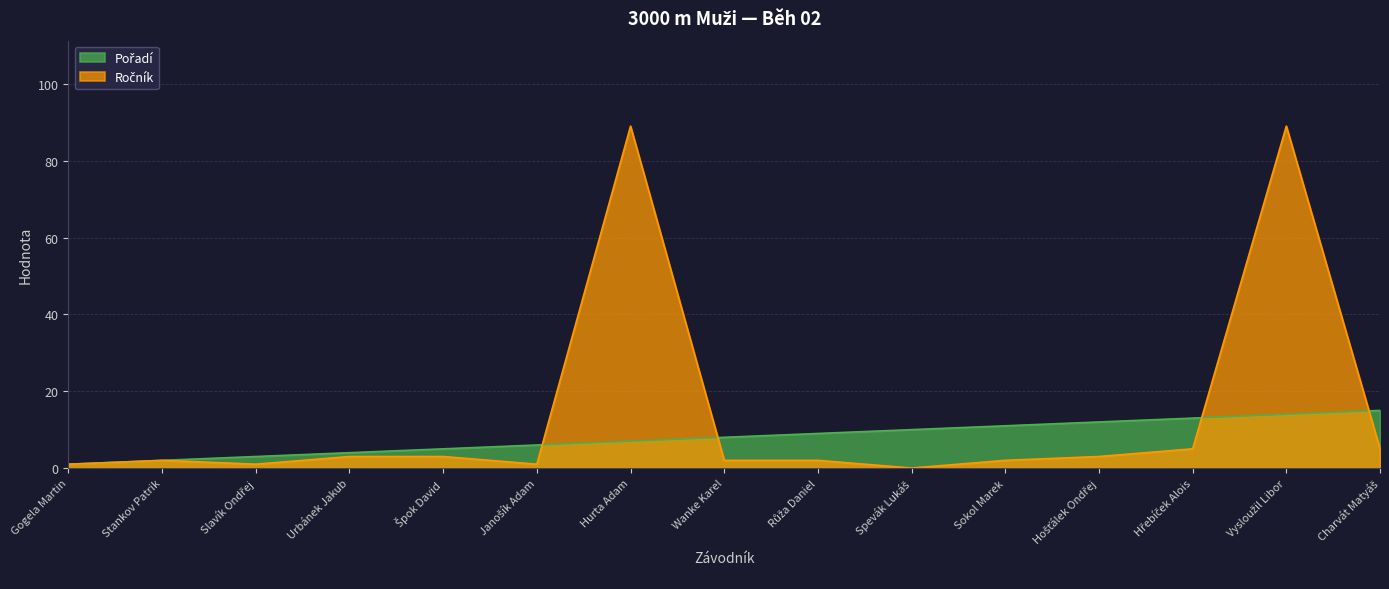

Is it true that Pořadí equals 18 at Spevák Lukáš?

False